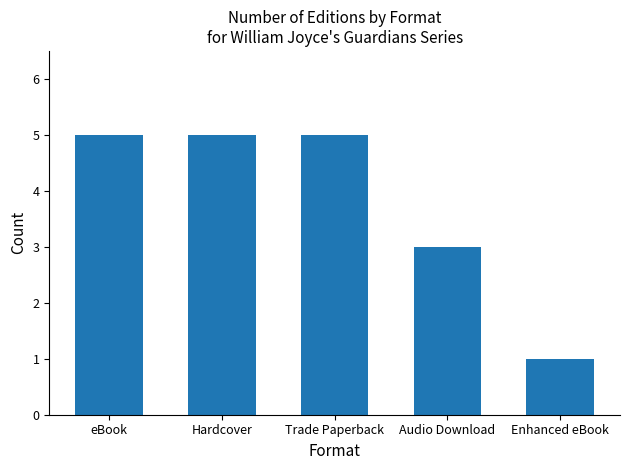

Is it true that the value at Enhanced eBook is 1?

True